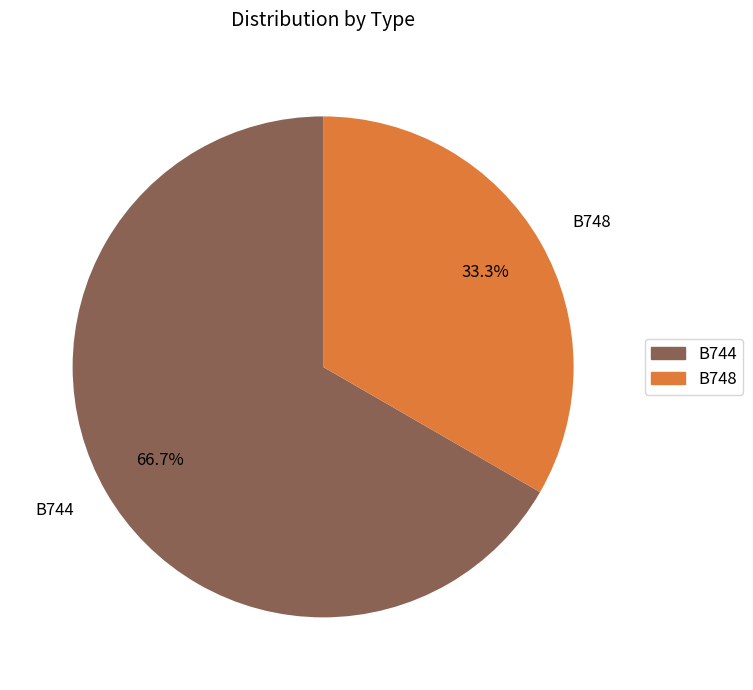

To the nearest percent, what portion does B744 represent?

67%